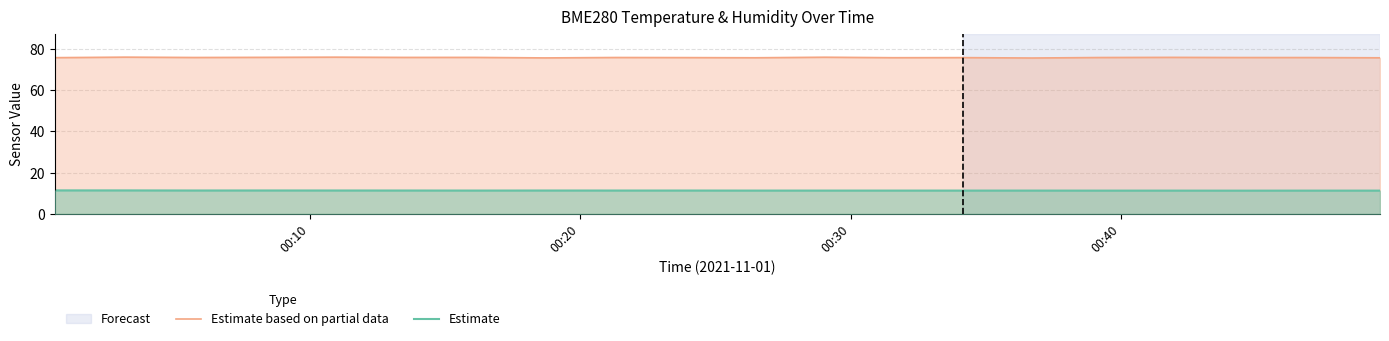

What is the greatest value displayed?

75.9